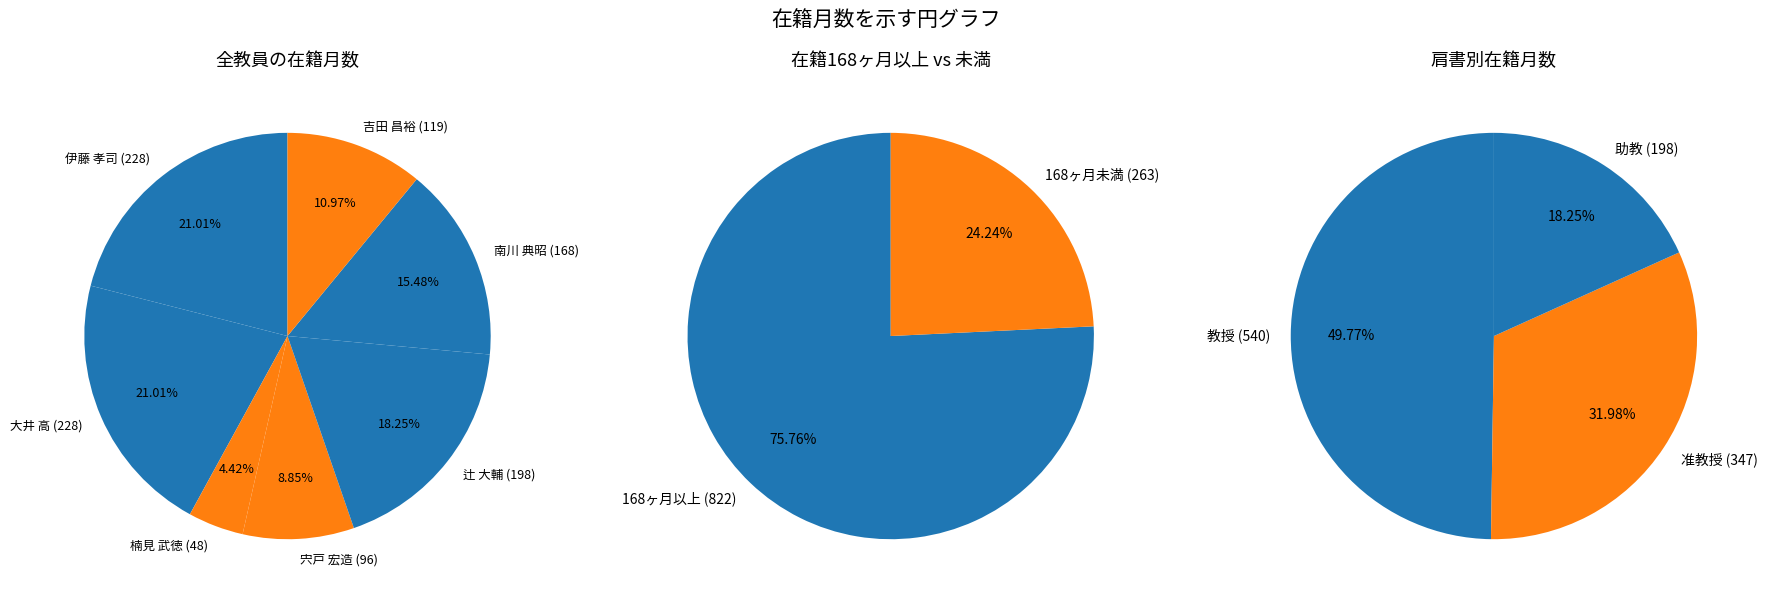

Is there any slice that represents more than half of the pie?

No